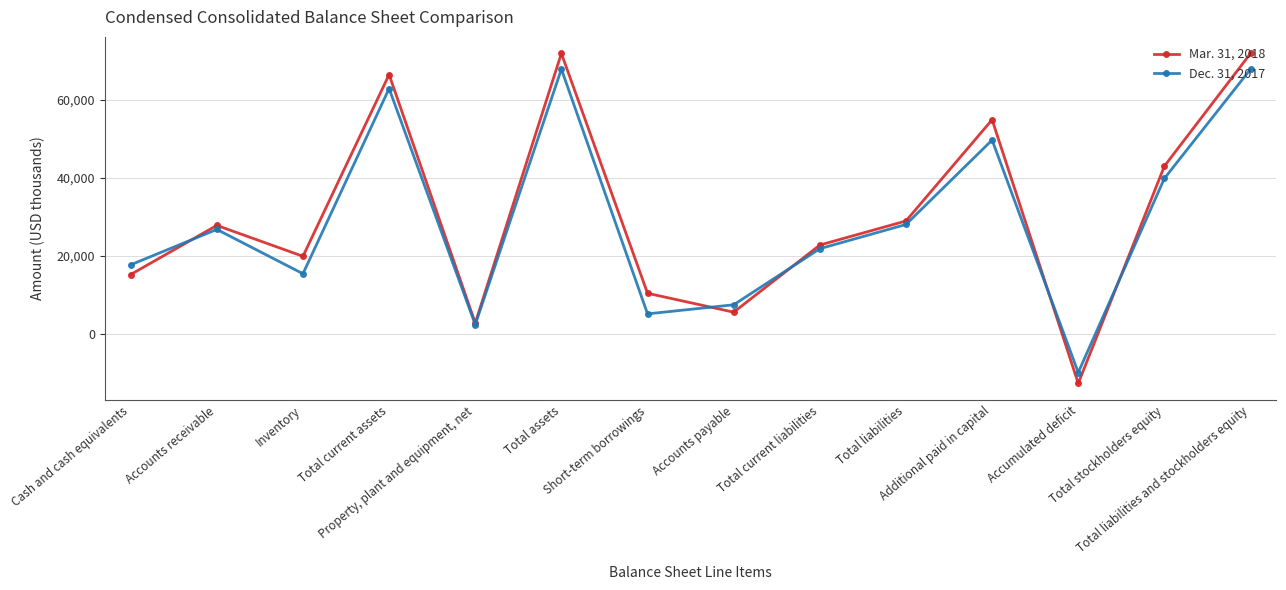

What is the label of the 5th point from the left?

Property, plant and equipment, net